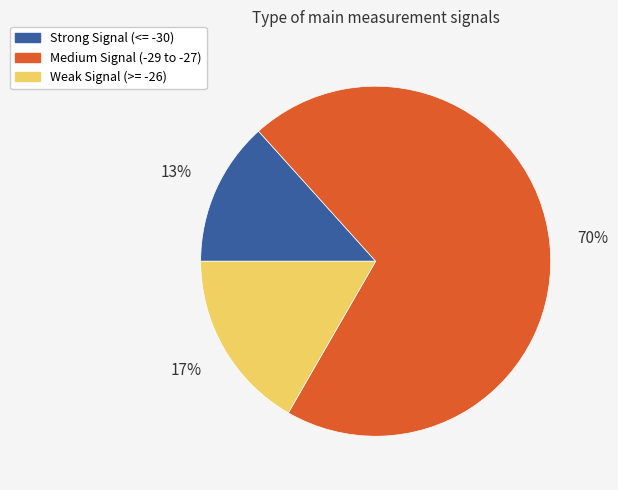

How many segments does this pie chart have?

3